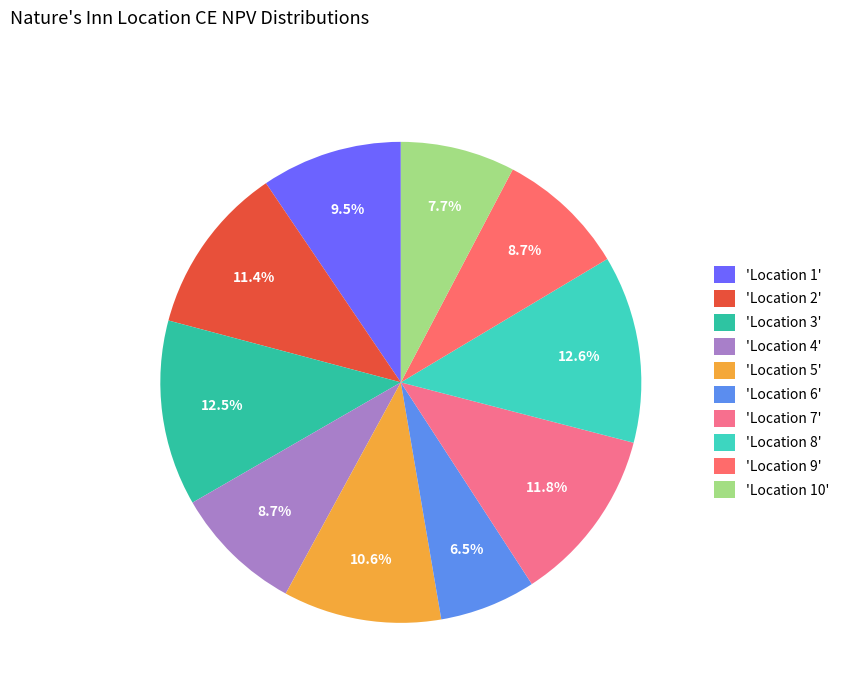

How many slices are in this pie chart?

10